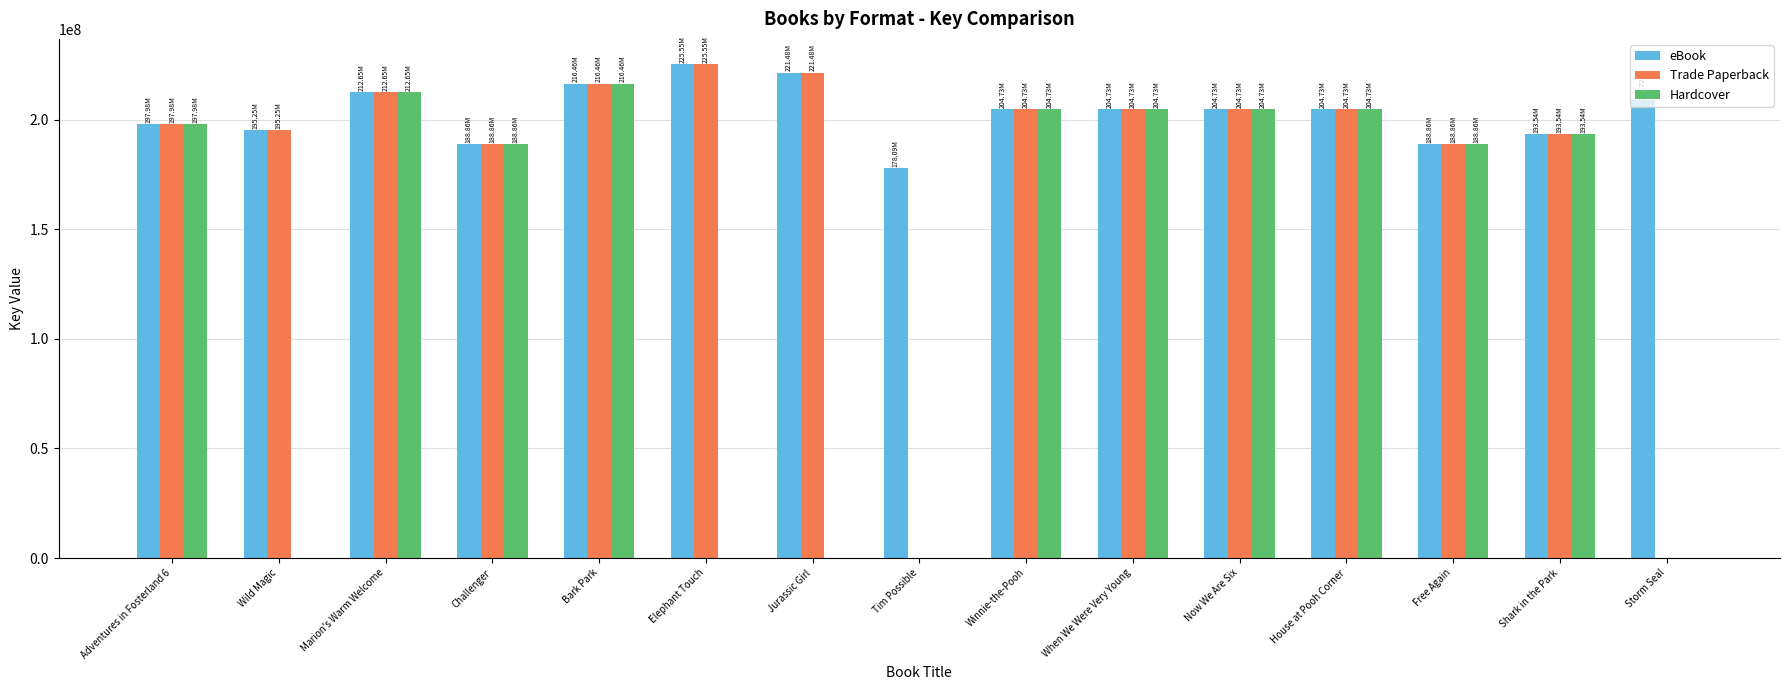

Count the number of categories in the chart.

15